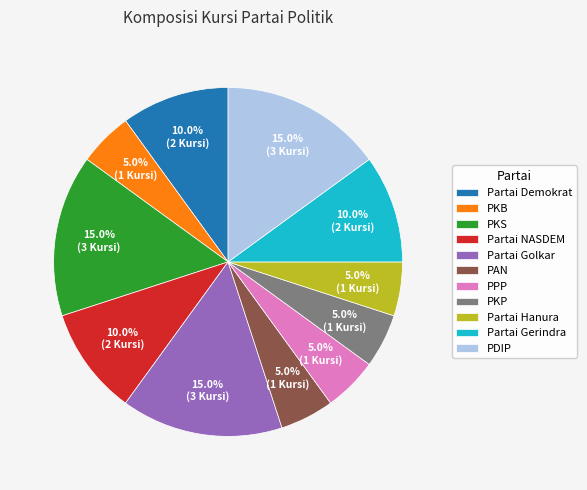

How many slices are in this pie chart?

11